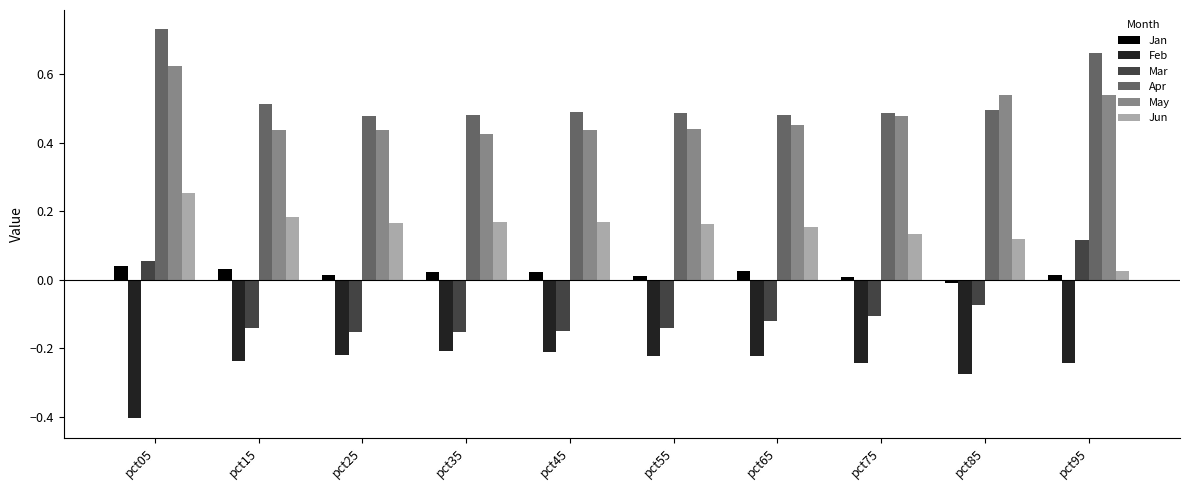

How many Apr values are between 0 and 1?

10